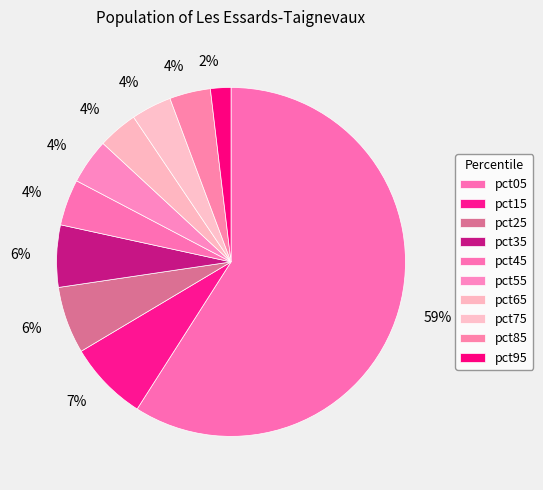

To the nearest percent, what is the difference between the largest and smallest slice percentages?

57%